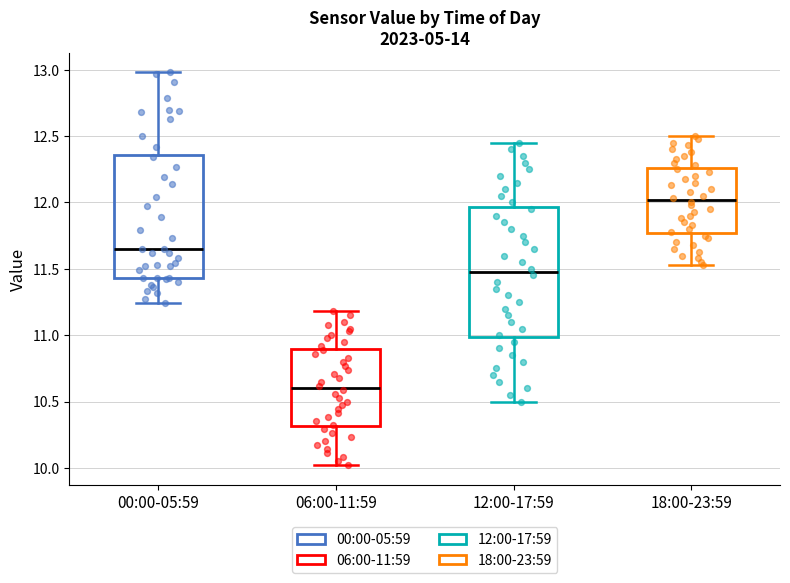

Reading left to right, read every box against the y-axis: the position of its median line, the range the box covers, and the ends of its whiskers. The values are not printed on the chart, so give them approximately, as read against the axis.

00:00-05:59: median 11.65, box 11.45 to 12.35, whiskers 11.25 to 13.00
06:00-11:59: median 10.60, box 10.30 to 10.90, whiskers 10.00 to 11.20
12:00-17:59: median 11.50, box 11.00 to 11.95, whiskers 10.50 to 12.45
18:00-23:59: median 12.00, box 11.75 to 12.25, whiskers 11.55 to 12.50